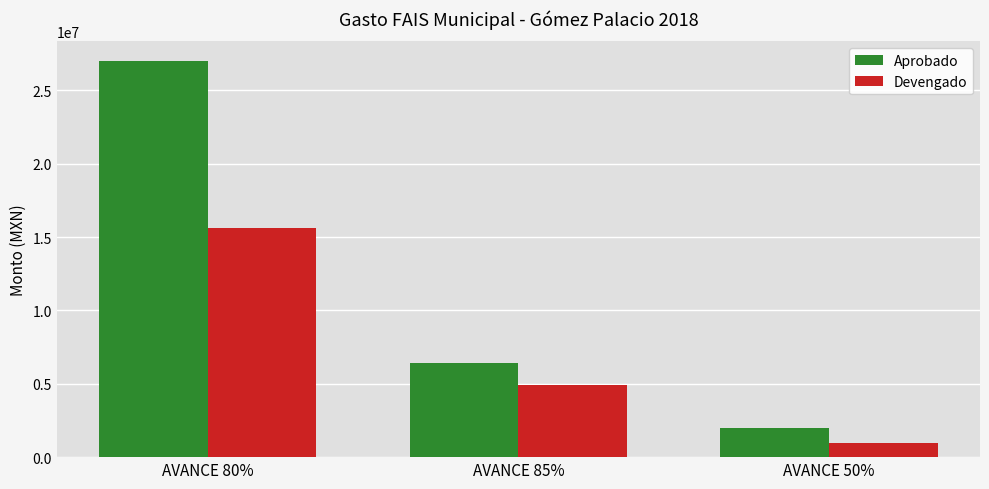

What are all the series names shown in the legend?

Aprobado, Devengado